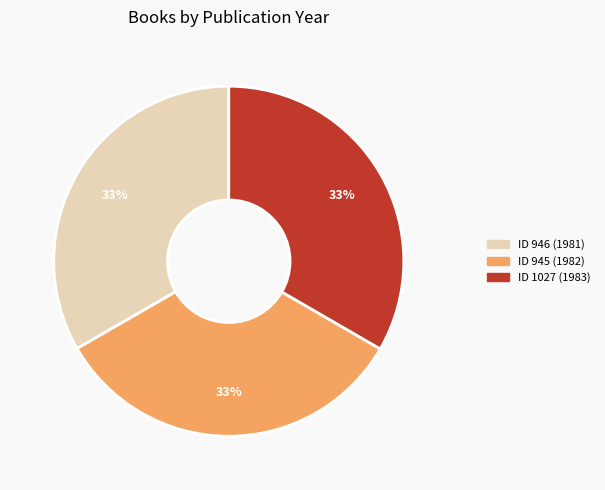

Is there a majority slice in this chart?

No